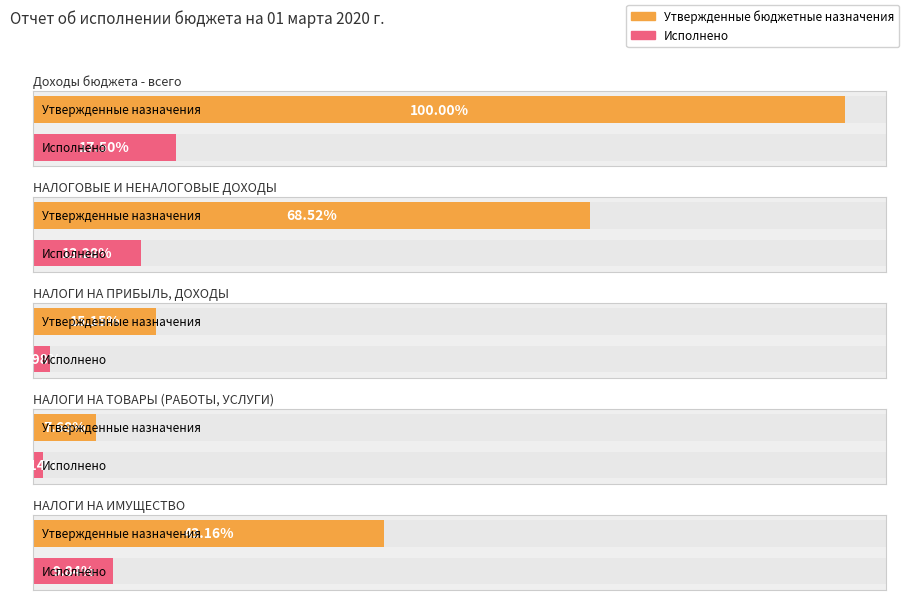

At how many categories does at least one series exceed 11558751?

2